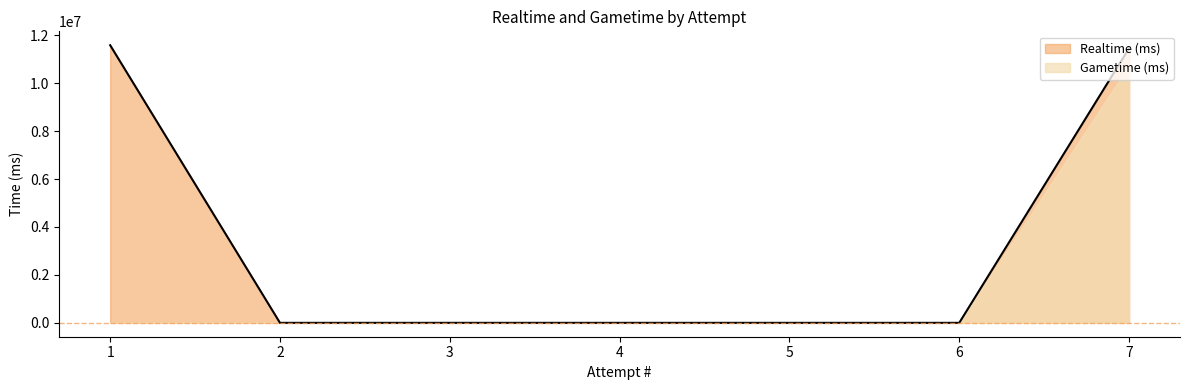

At which label is the value closest to 5790563?

7